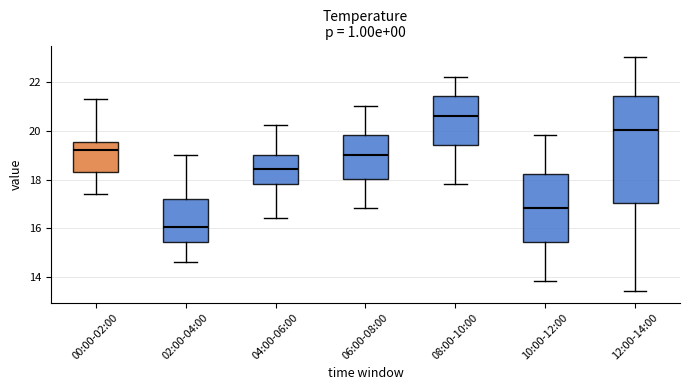

Which box is the tallest, from its lower edge to its upper edge?

12:00-14:00